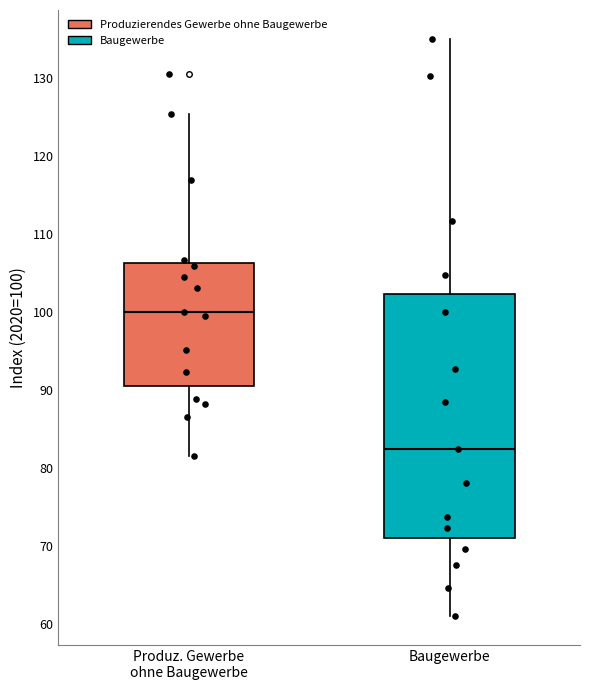

Reading left to right, transcribe this box plot: for each box, give where its median line is, the range the box spans, and where its two whiskers end, as read against the y-axis. The values are not printed on the chart, so give them approximately, as read against the axis.

Produz. Gewerbe ohne Baugewerbe: median 100, box 91 to 106, whiskers 82 to 125
Baugewerbe: median 82, box 71 to 102, whiskers 61 to 135